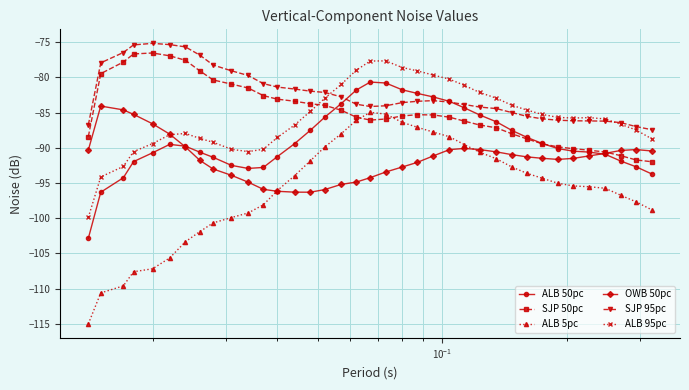

Which series has the widest spread of values?

ALB 5pc